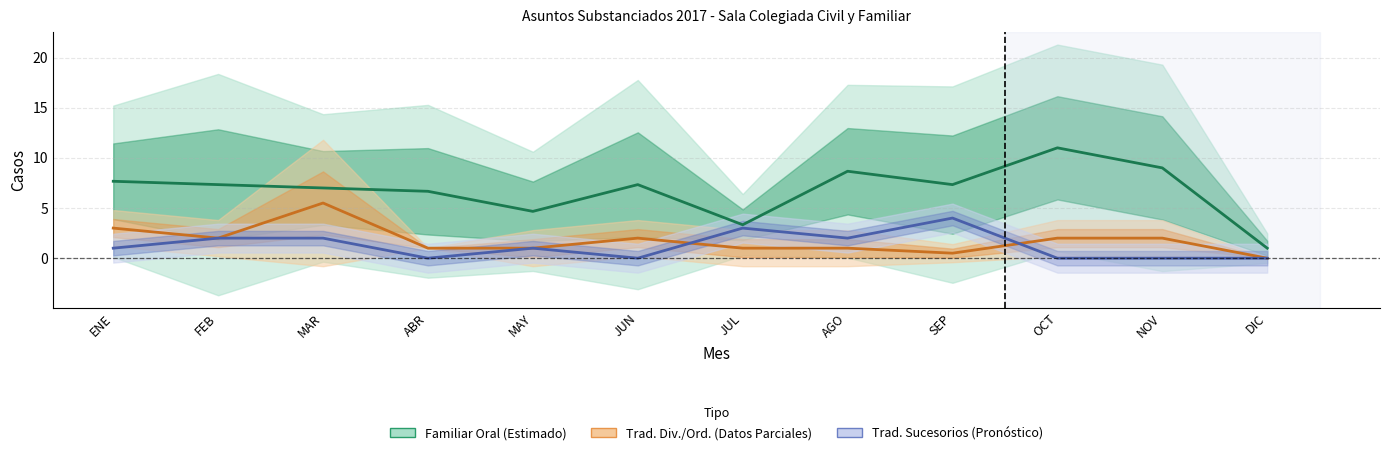

At which category does Familiar Tradicional Div./Ord. (Parcial) reach its first local valley?

FEB